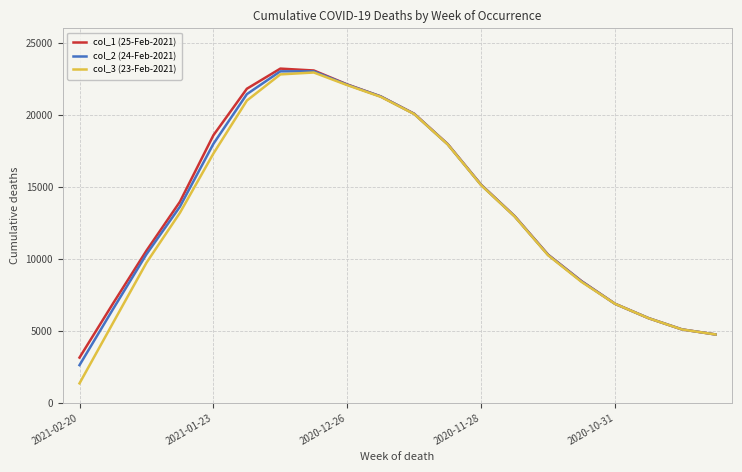

Which series has the largest range (max minus min)?

col_3 (23-Feb-2021)